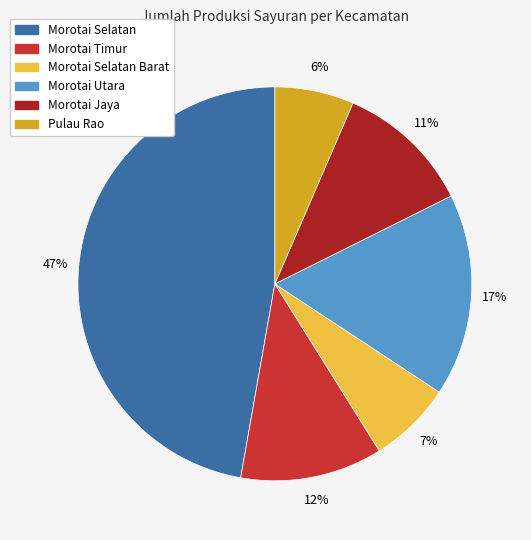

To the nearest percent, what is the difference between the largest and smallest slice percentages?

41%